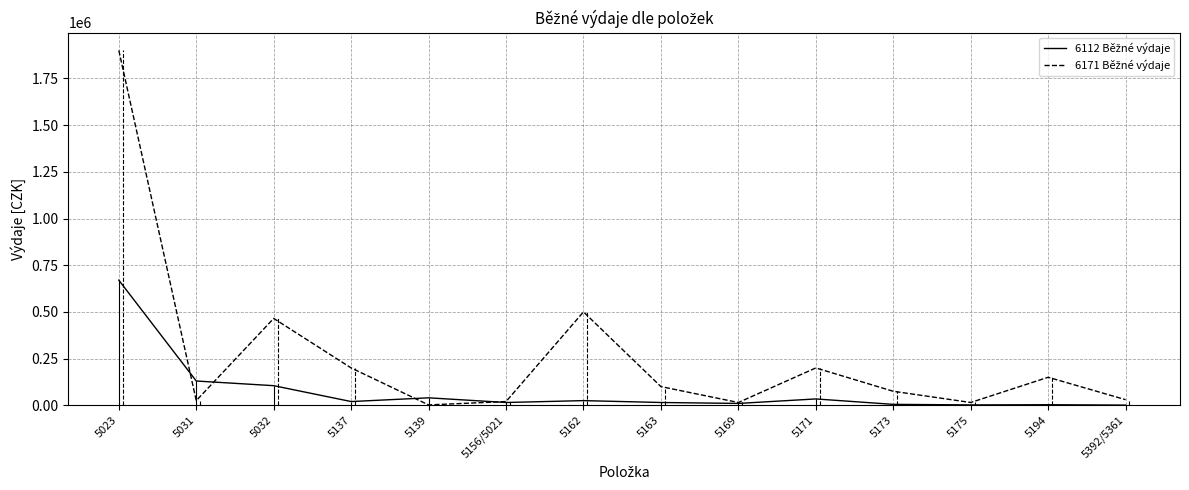

The value of 6112 Běžné výdaje at 5162 is 25000. True or false?

True